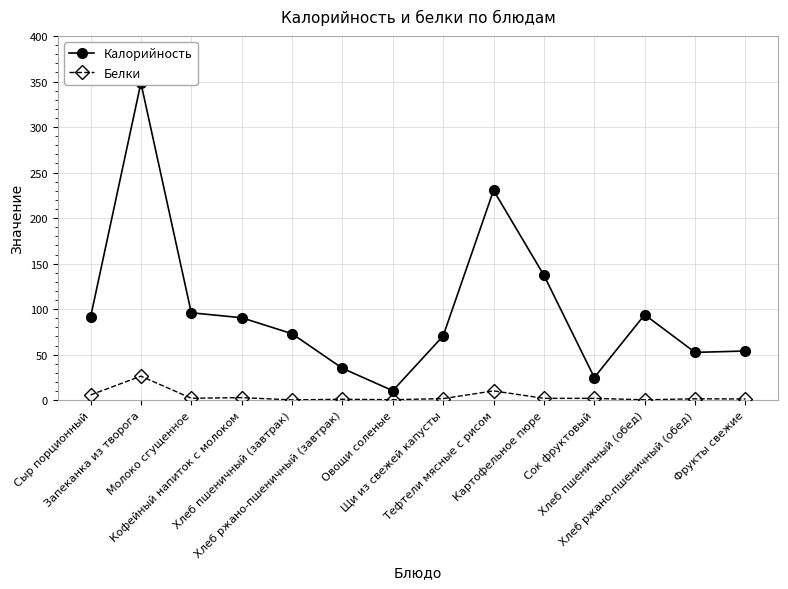

How many data points does each series have?

14